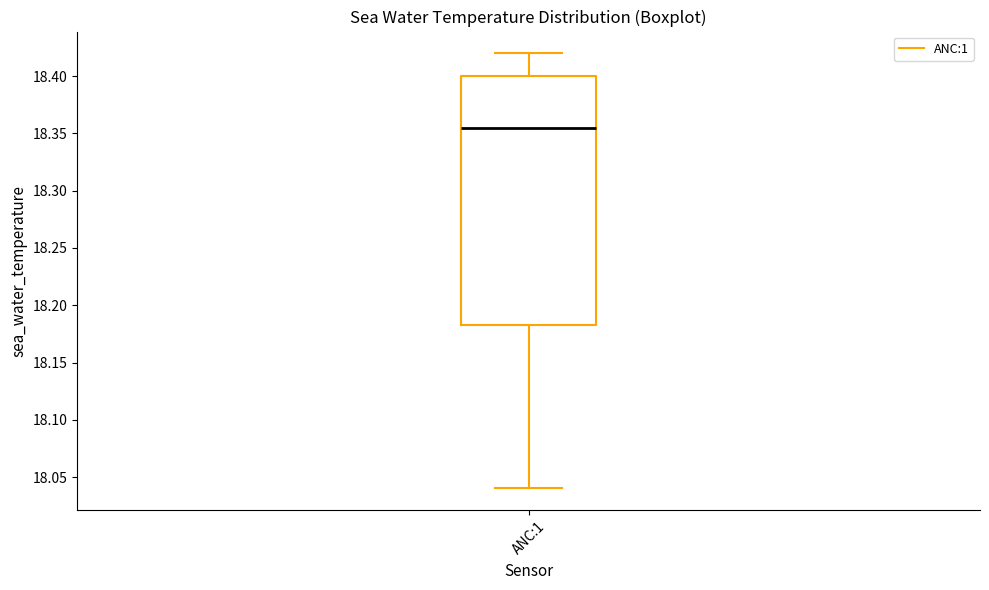

Transcribe this box plot: give where the median line is, the range the box spans, and where the two whiskers end, as read against the y-axis. The values are not printed on the chart, so give them approximately, as read against the axis.

median 18.355, box 18.185 to 18.400, whiskers 18.040 to 18.420